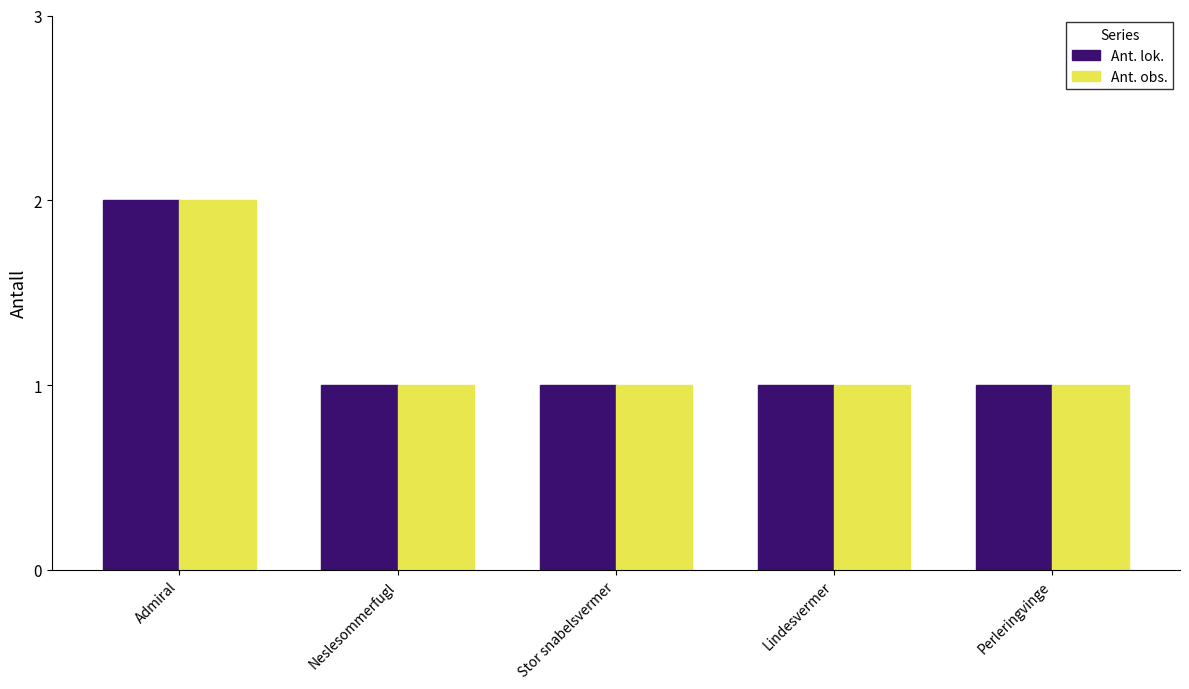

What is the sum of all Ant. obs. values?

6